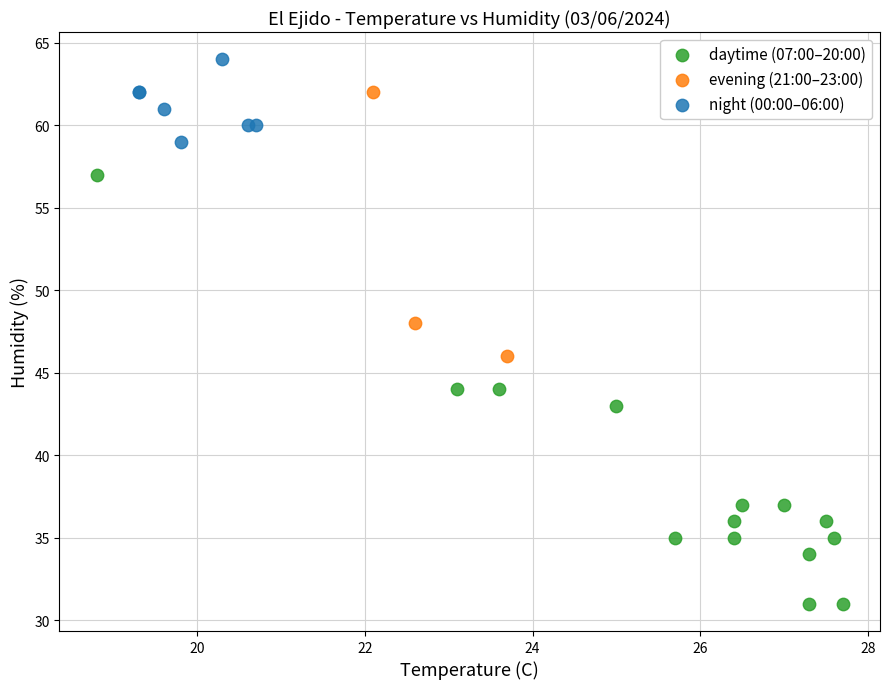

Which series contains the highest Y value?

night (00:00–06:00)